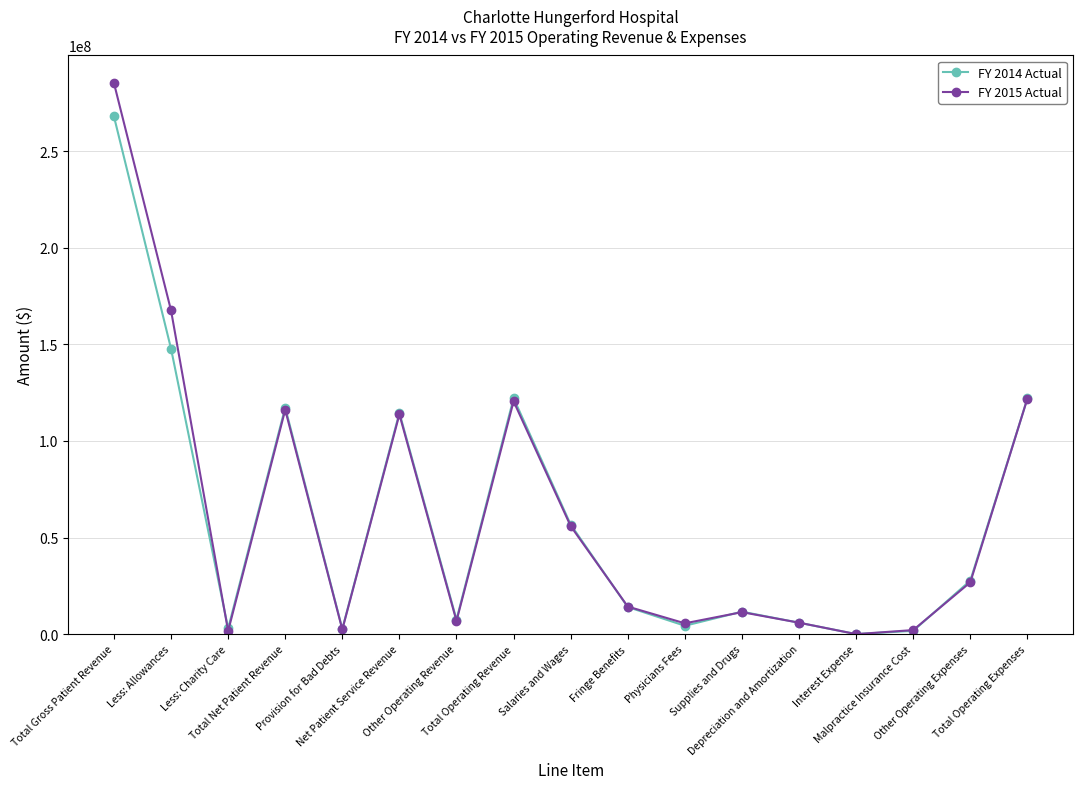

What is the greatest value displayed?

285320073